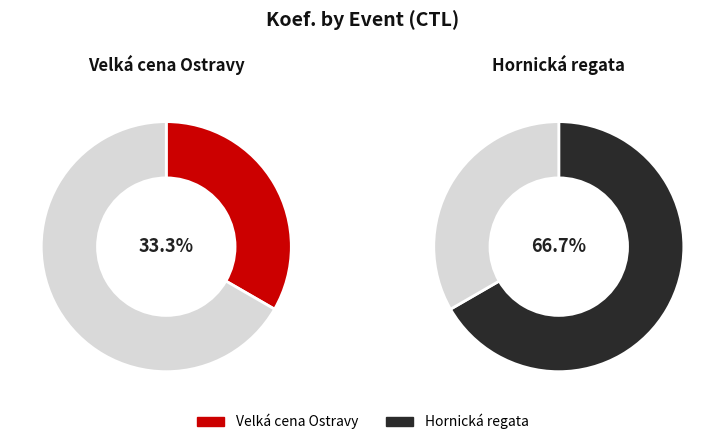

How many segments does this pie chart have?

2